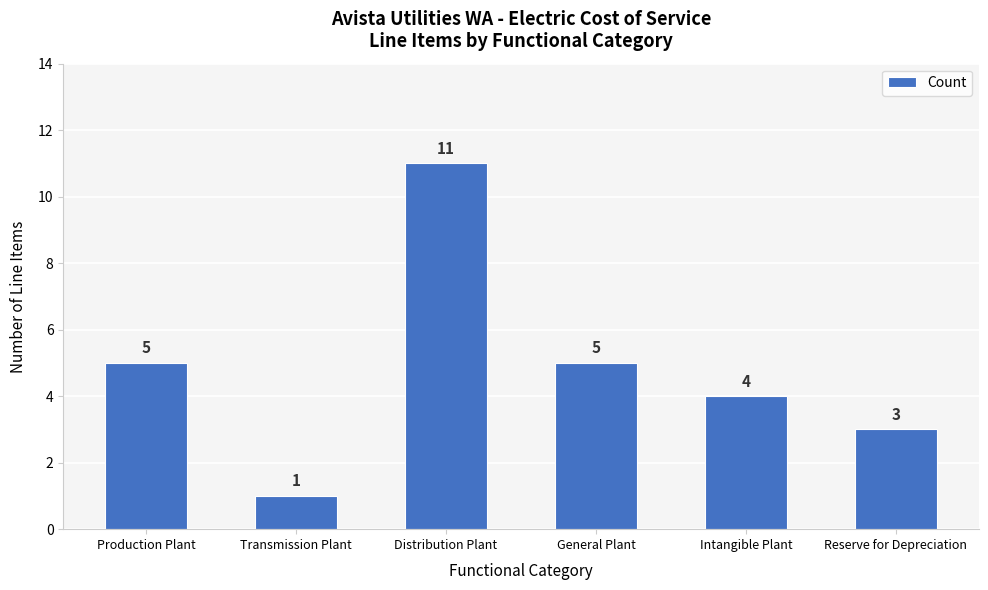

Approximately how many times larger is the value at Transmission Plant compared to Production Plant?

0.2